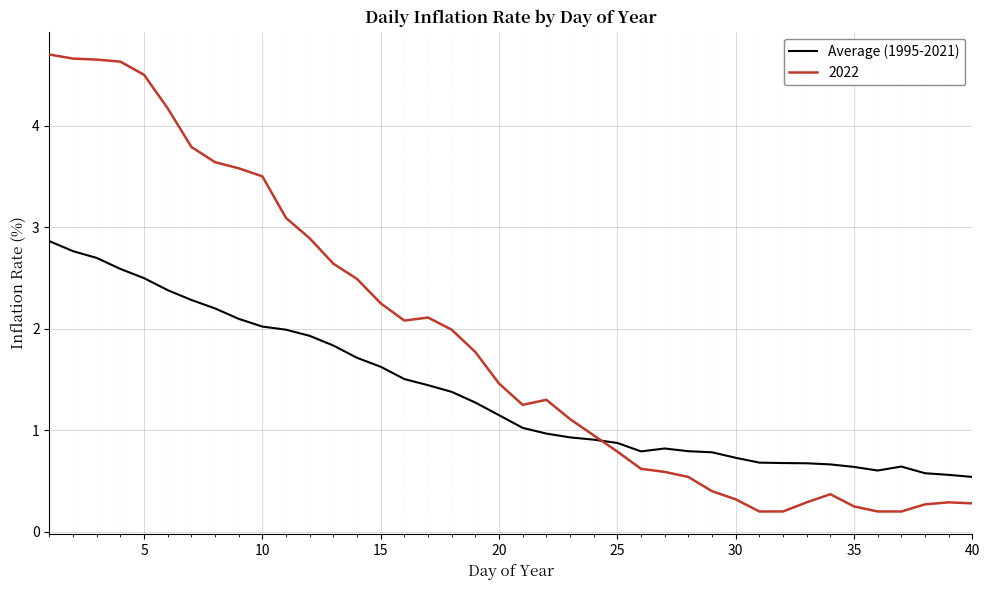

Which series has the largest total across all categories?

2022